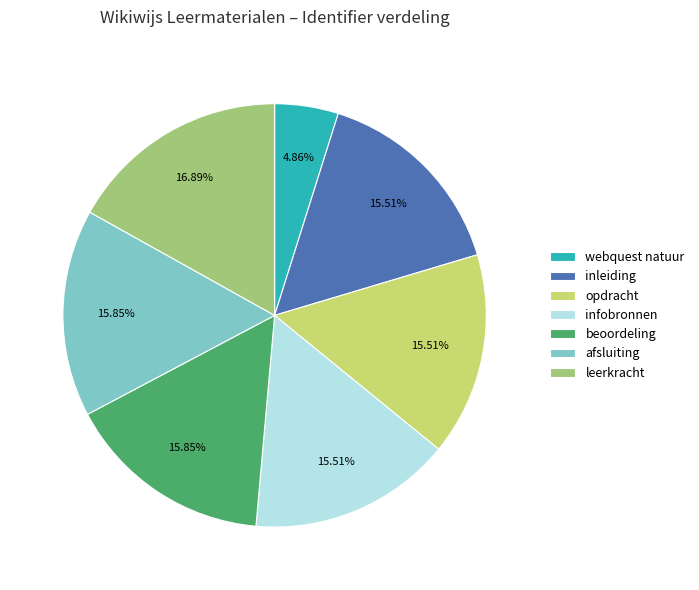

What is the ratio of the value at opdracht to the value at leerkracht?

0.9